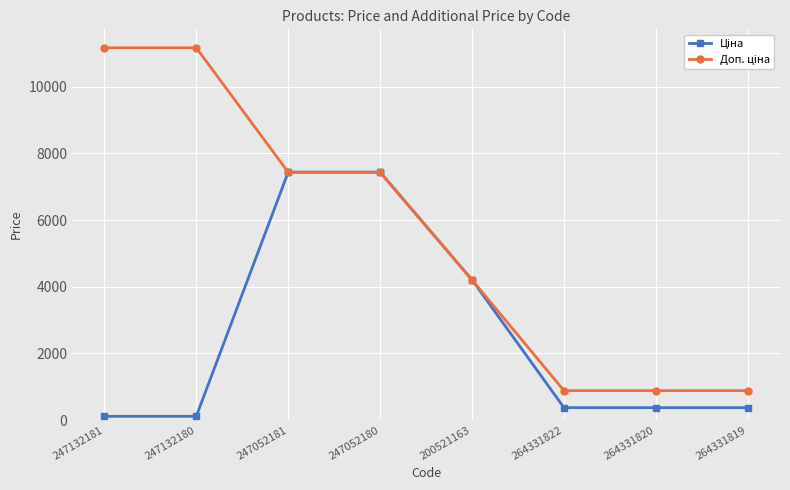

What is the total value across all series at 247132181?

11280.7